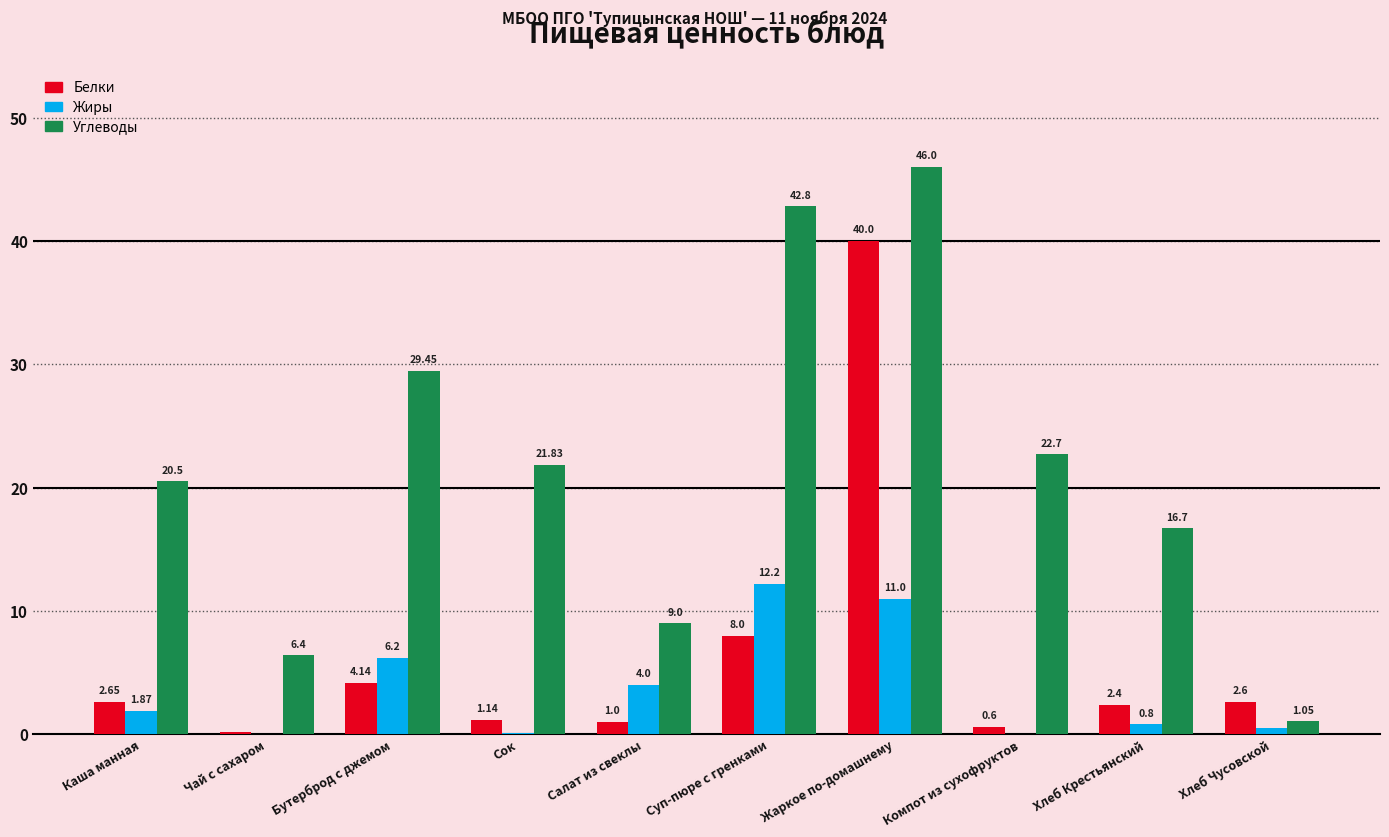

Which series has the largest total across all categories?

Углеводы